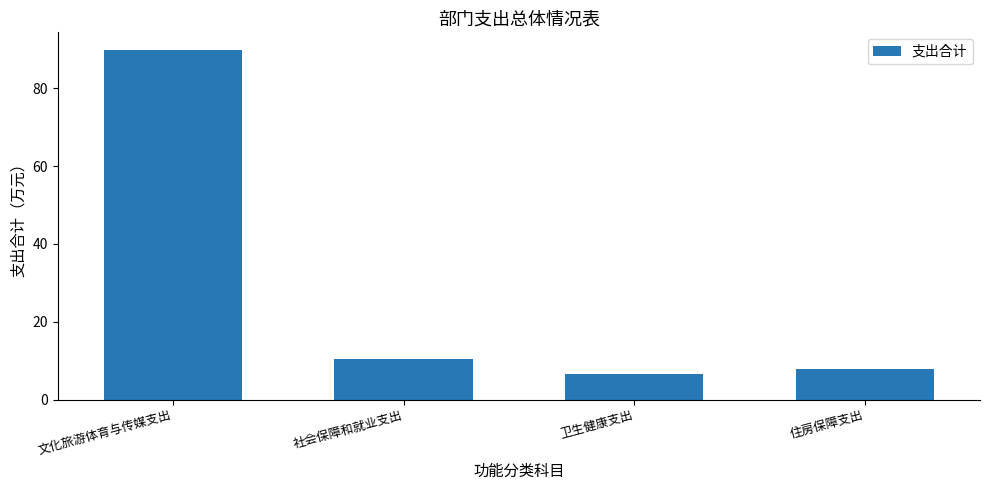

Reading left to right, transcribe all the data shown in this chart.

文化旅游体育与传媒支出=89.9	社会保障和就业支出=10.5	卫生健康支出=6.6	住房保障支出=8.0